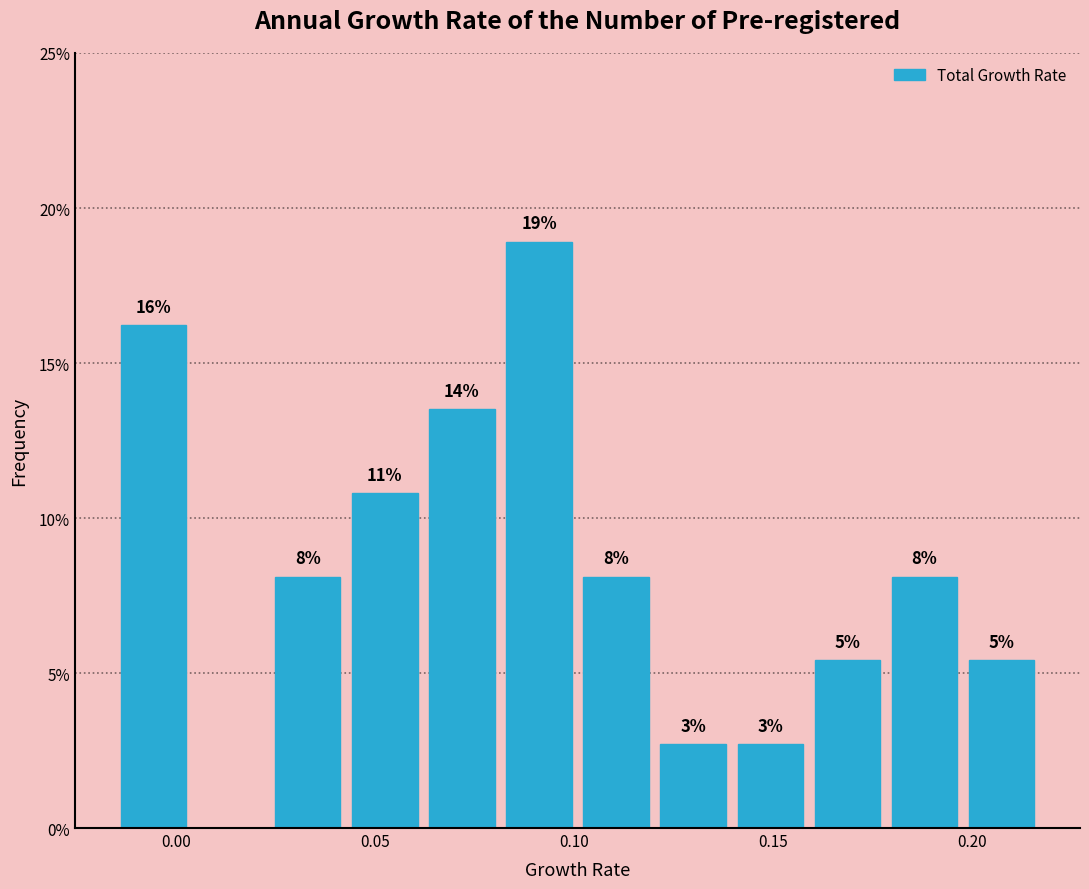

Read against the x-axis, roughly where is the centre of the tallest bar?

0.090